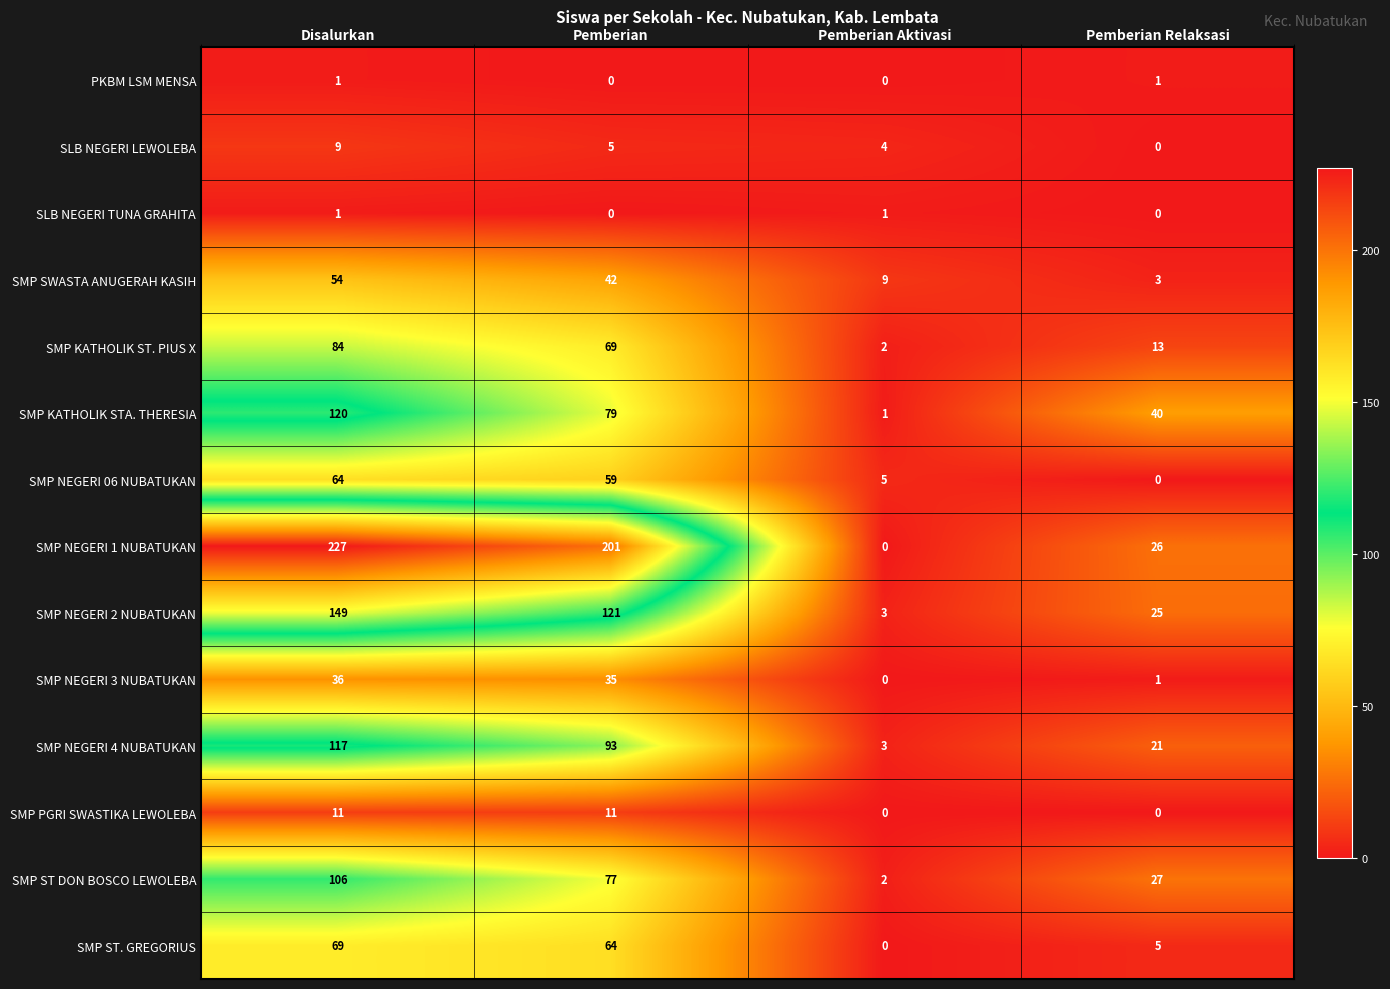

Which label corresponds to the largest value in the chart?

Disalurkan